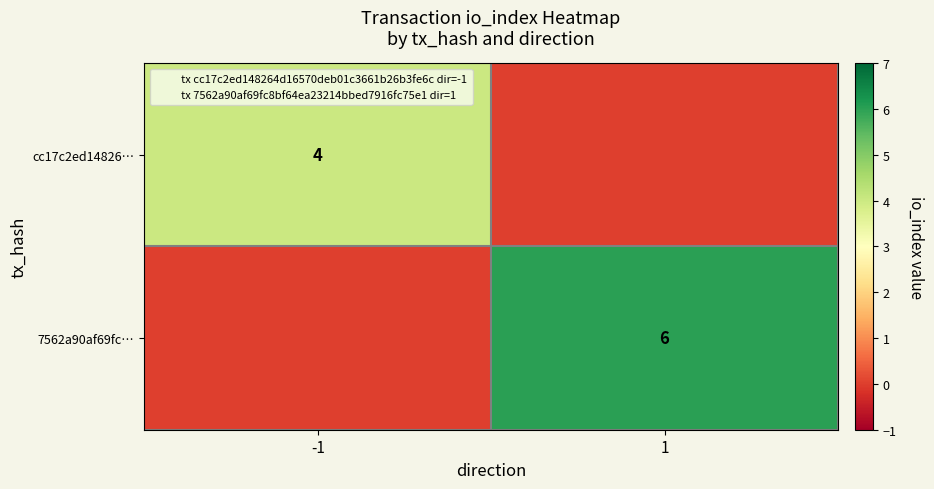

What is the difference between the 7562a90af69fc… values at 1 and -1?

6